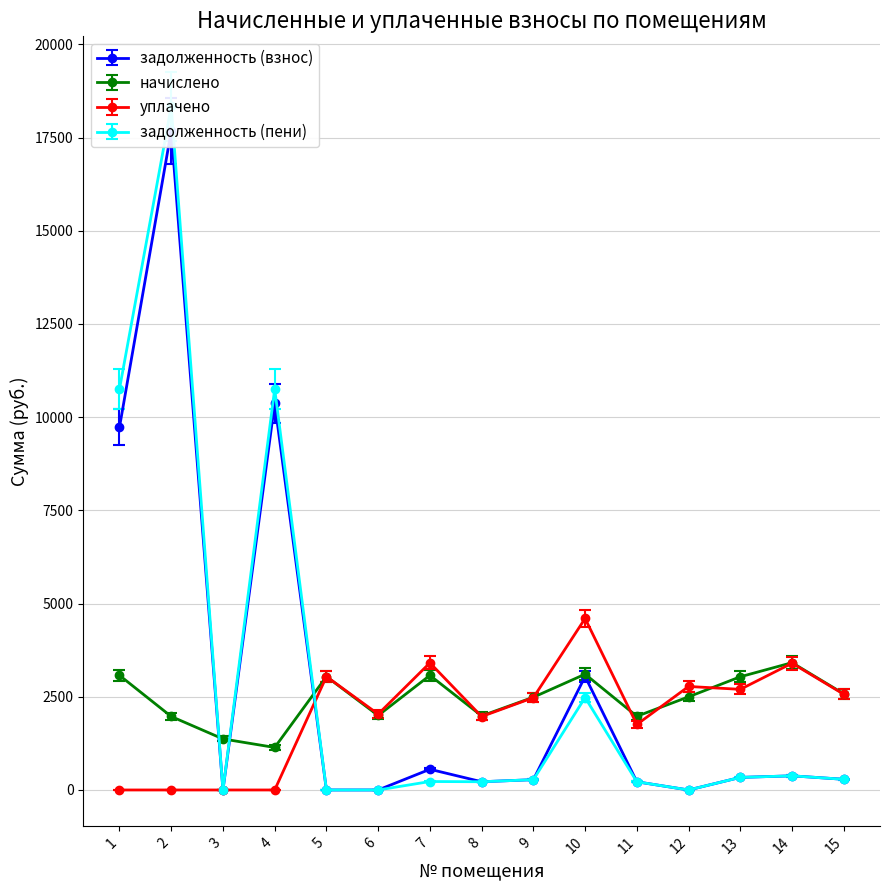

What is the average value of the начислено series?

2450.5